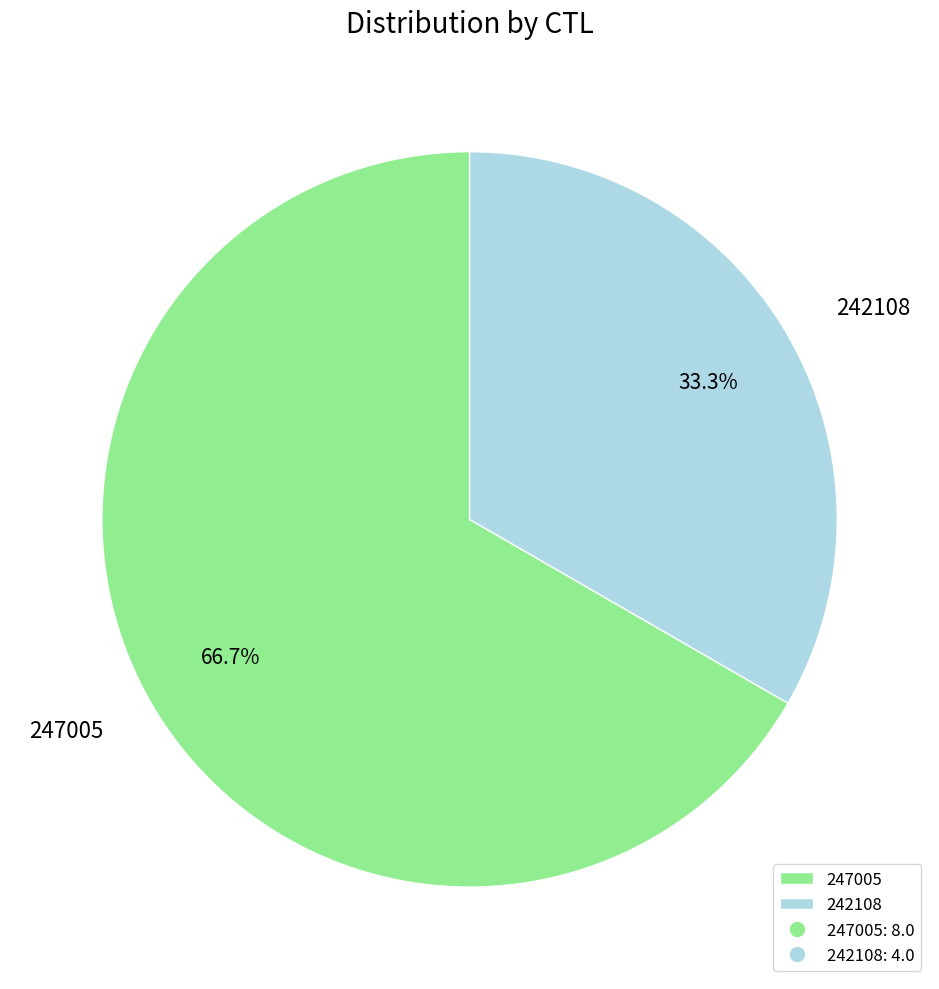

Which has a higher value, 247005 or 242108?

247005